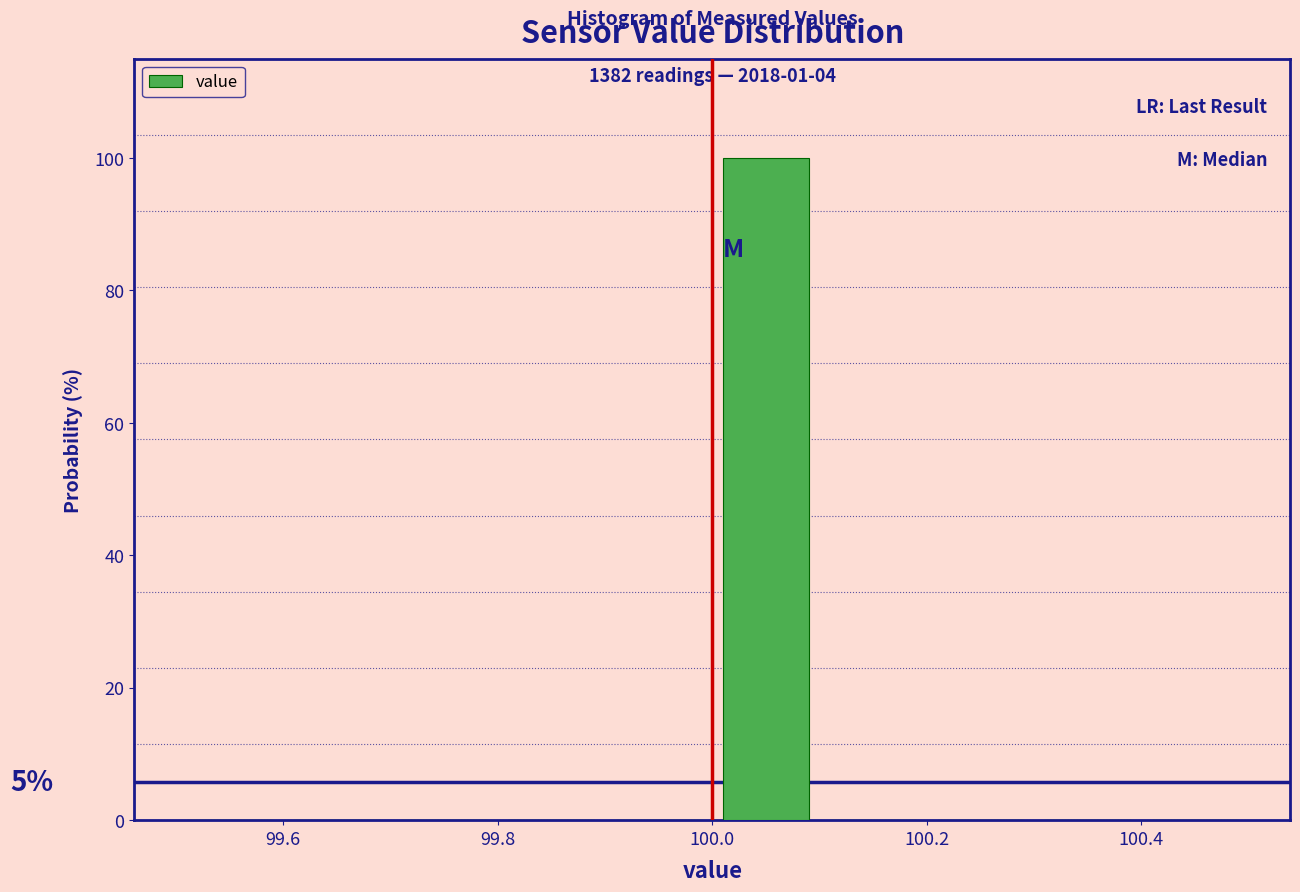

Which range on the x-axis has the tallest bar?

100.0 to 100.1